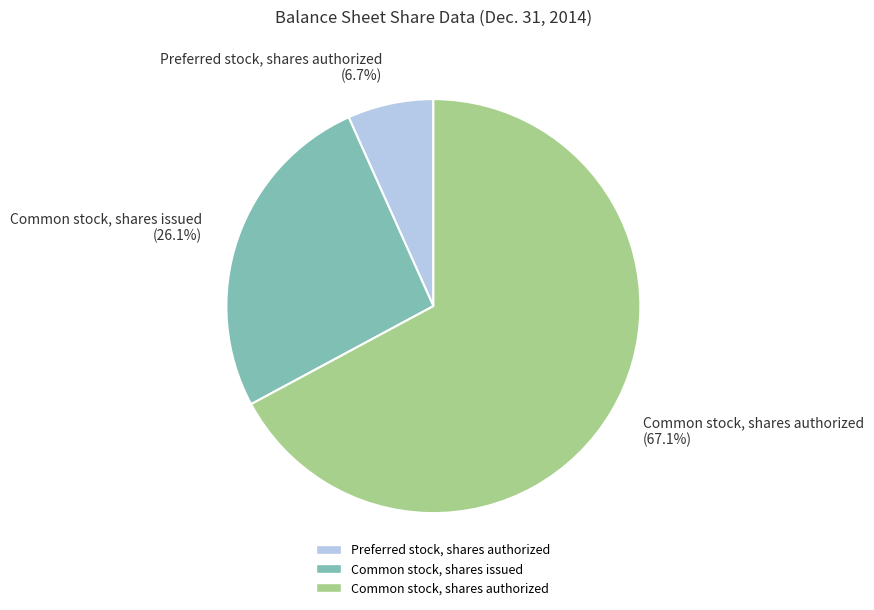

Is the sum of Preferred stock, shares authorized (6.7%) and Common stock, shares authorized (67.1%) greater than half?

Yes